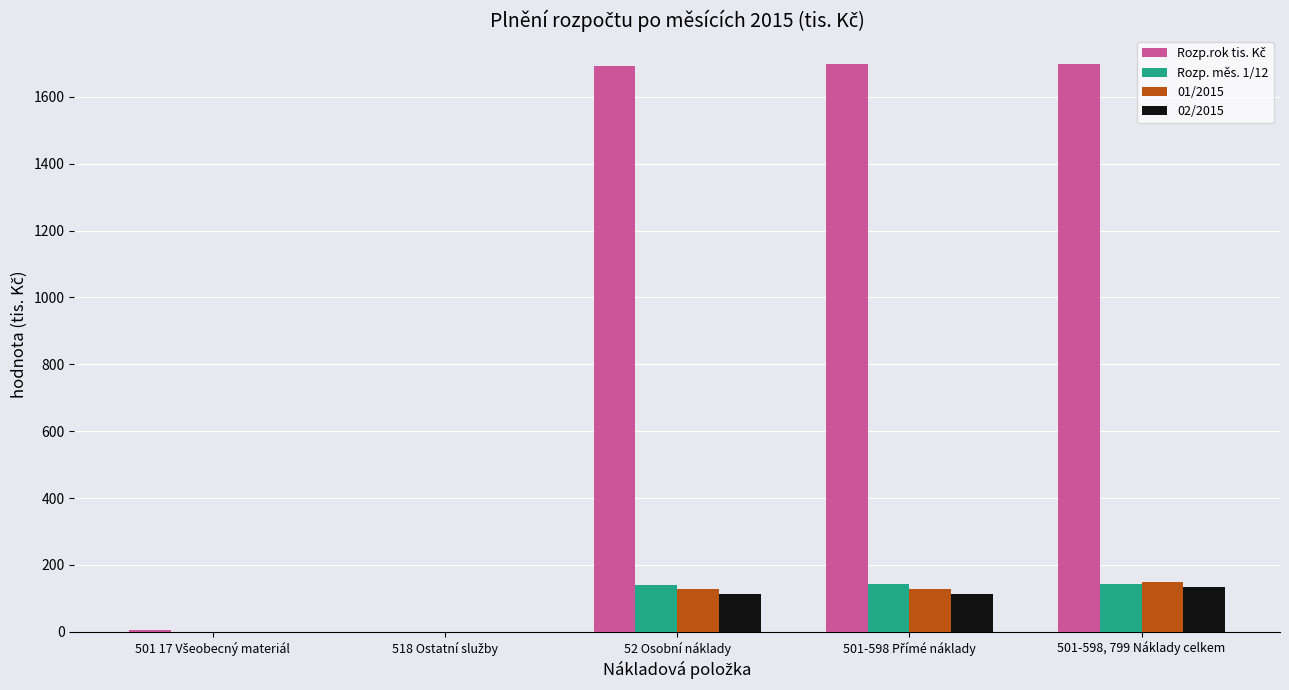

Does the chart contain stacked bars?

No